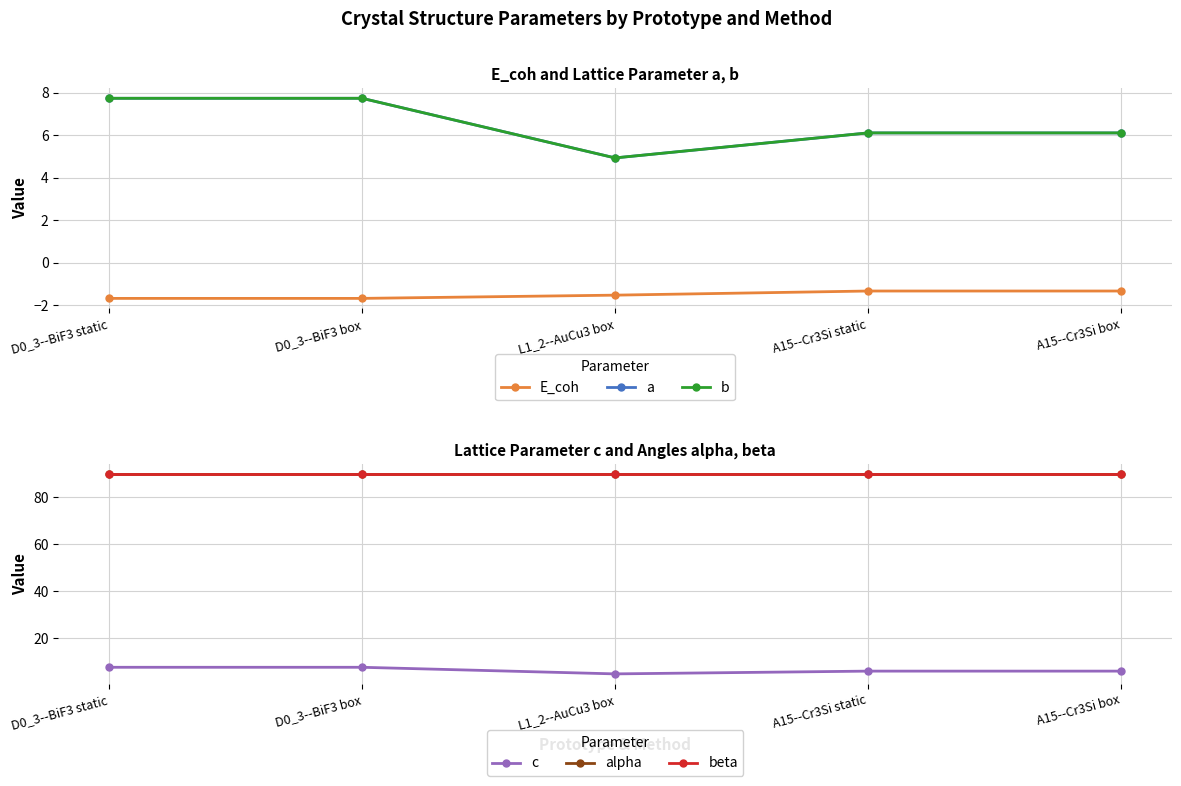

Rank the series by their maximum value, from lowest to highest.

E_coh, a, b, c, alpha, beta